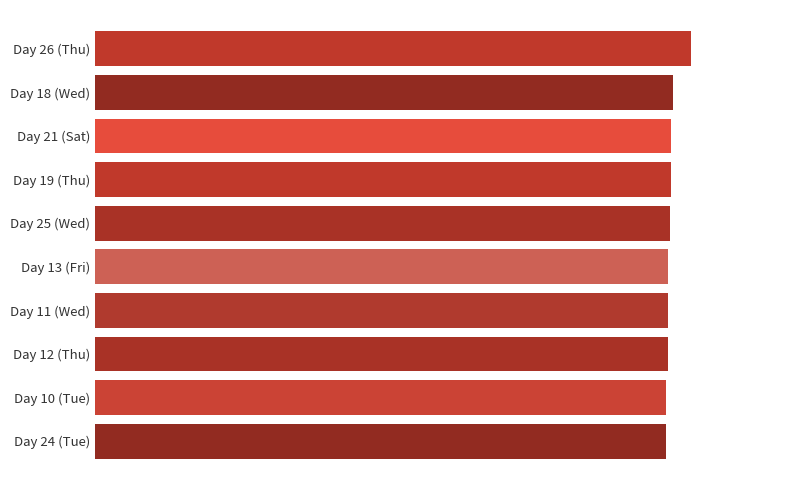

Are the bars horizontal?

Yes